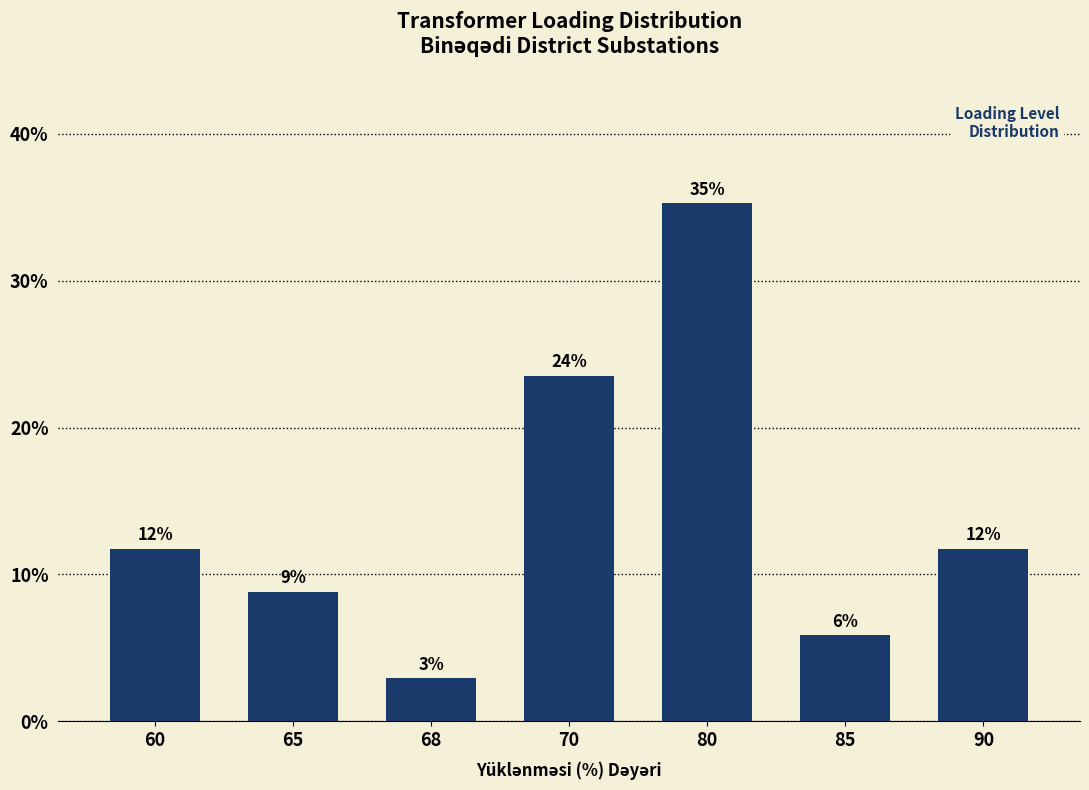

Are the bars grouped side by side (vs. stacked)?

No